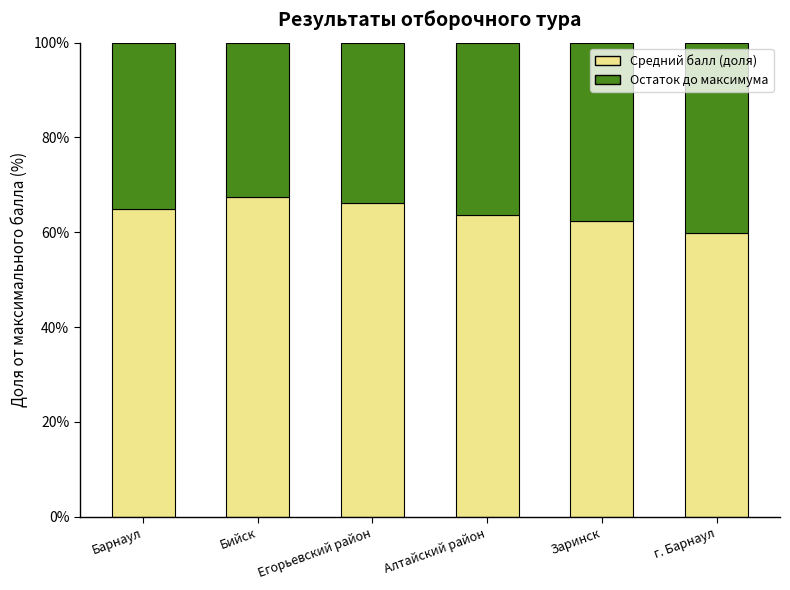

What is the value of the Средний балл (доля) bar at the 6th from the left?

59.7